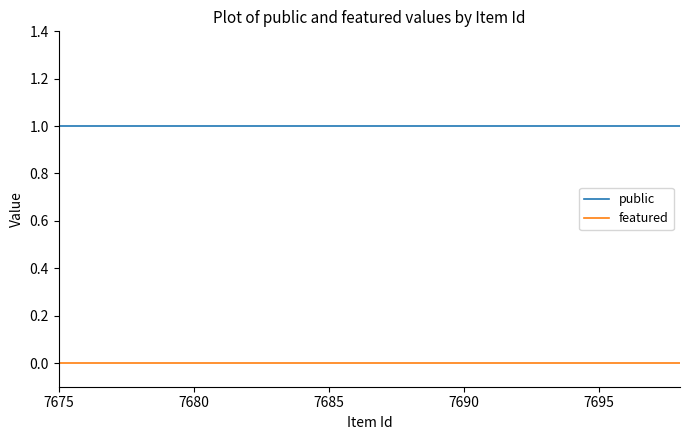

List the series in order of their overall mean, highest first.

public, featured